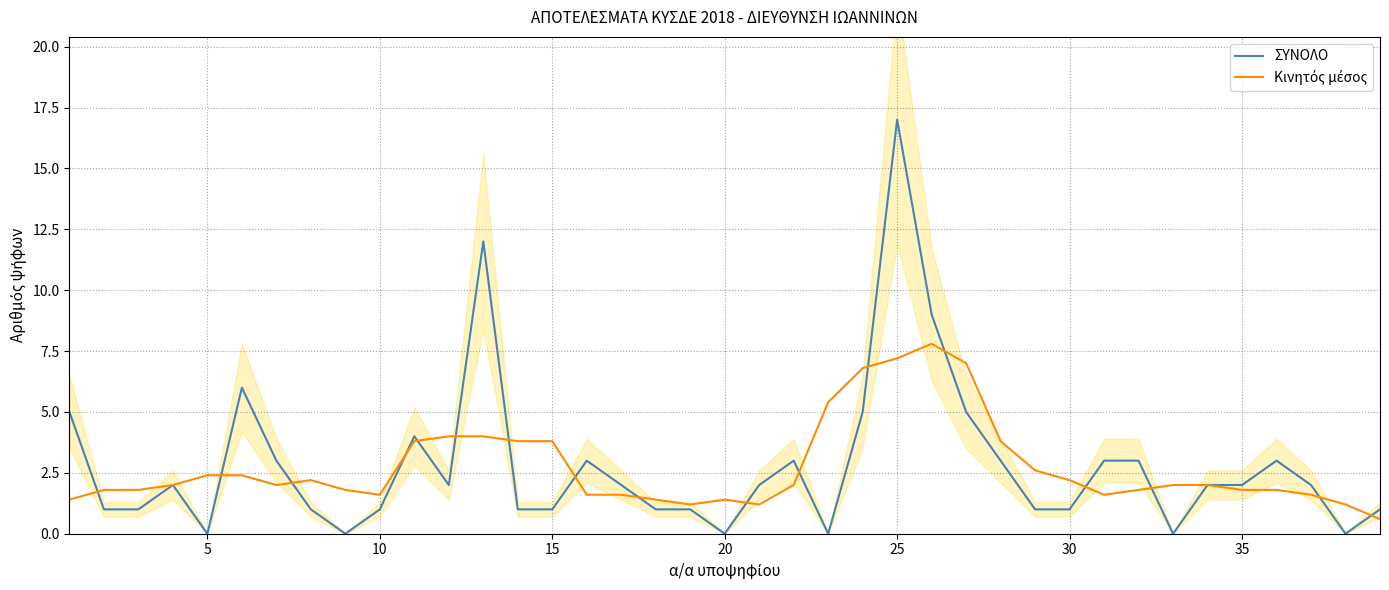

How many data points in ΣΥΝΟΛΟ are above 2?

15